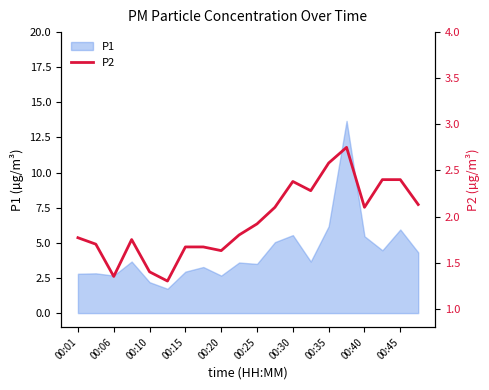

What is the change in value from 00:06 to 11?

+0.4